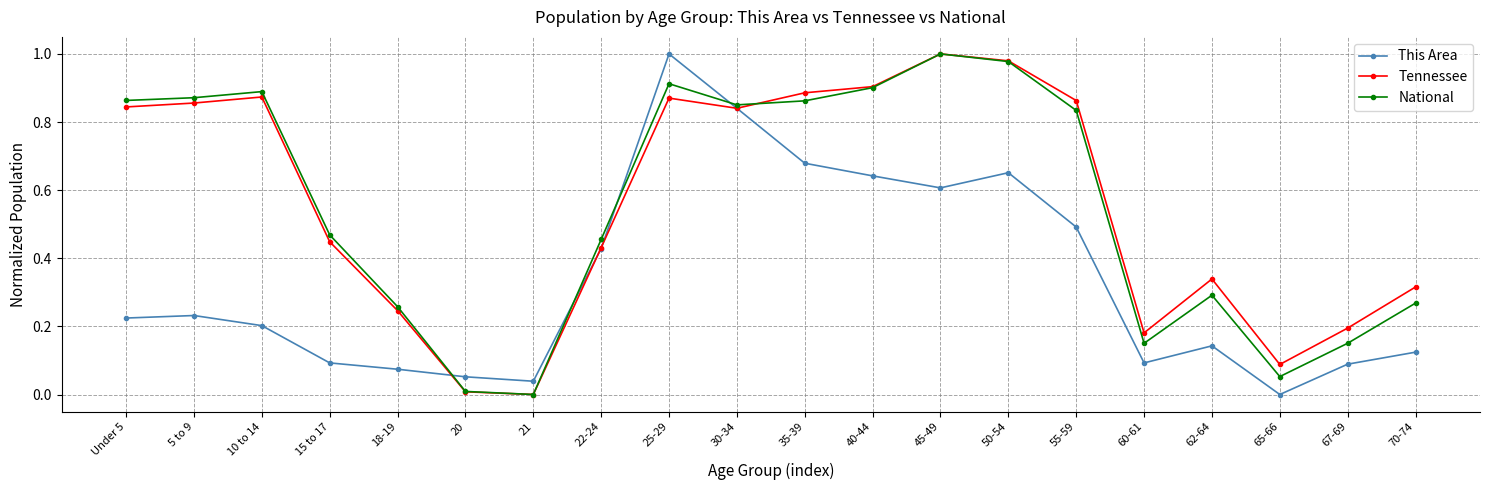

Which series changed the most between 30-34 and 60-61?

This Area